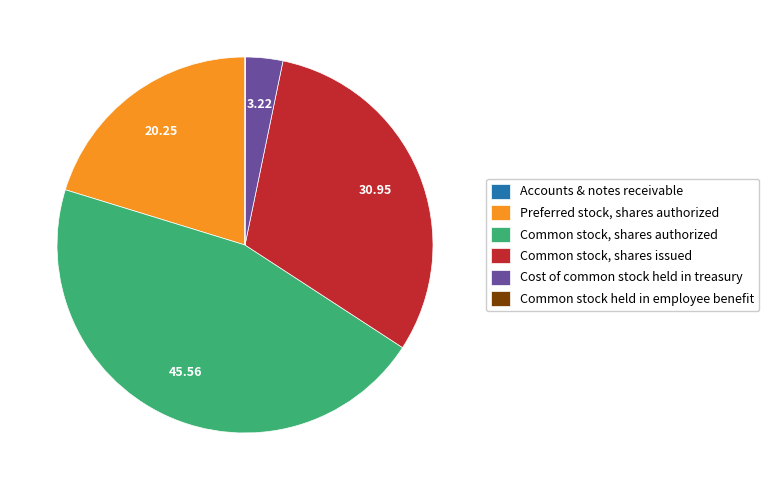

Is Common stock, shares authorized the majority of the pie?

No